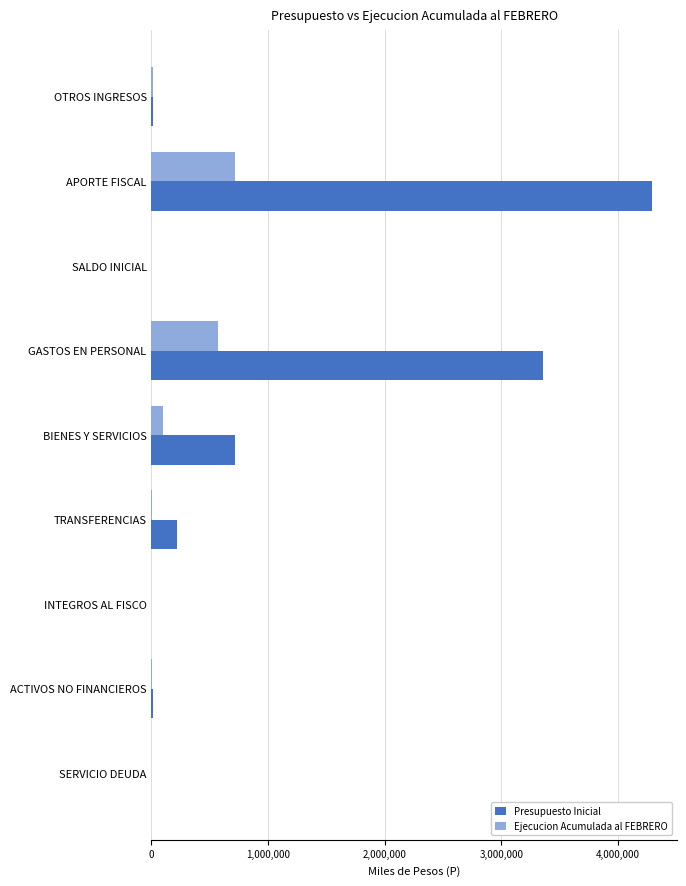

Which category has the highest value in the Presupuesto Inicial series?

APORTE FISCAL